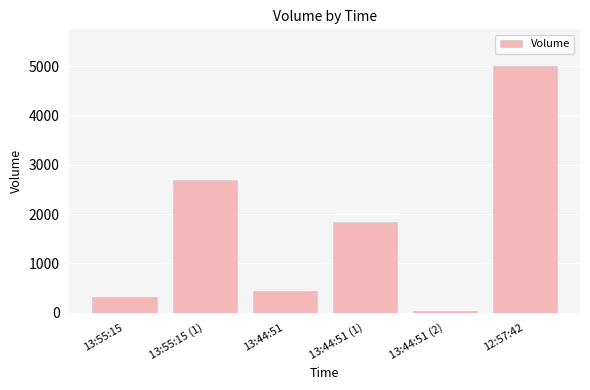

Does the chart contain stacked bars?

No